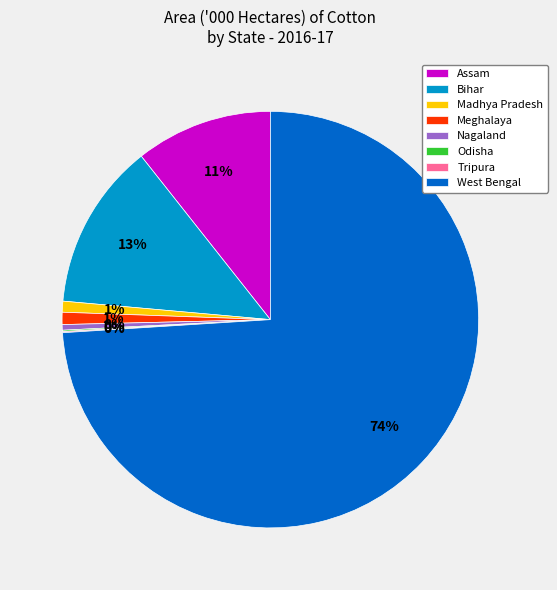

Which has a higher value, Nagaland or Meghalaya?

Meghalaya